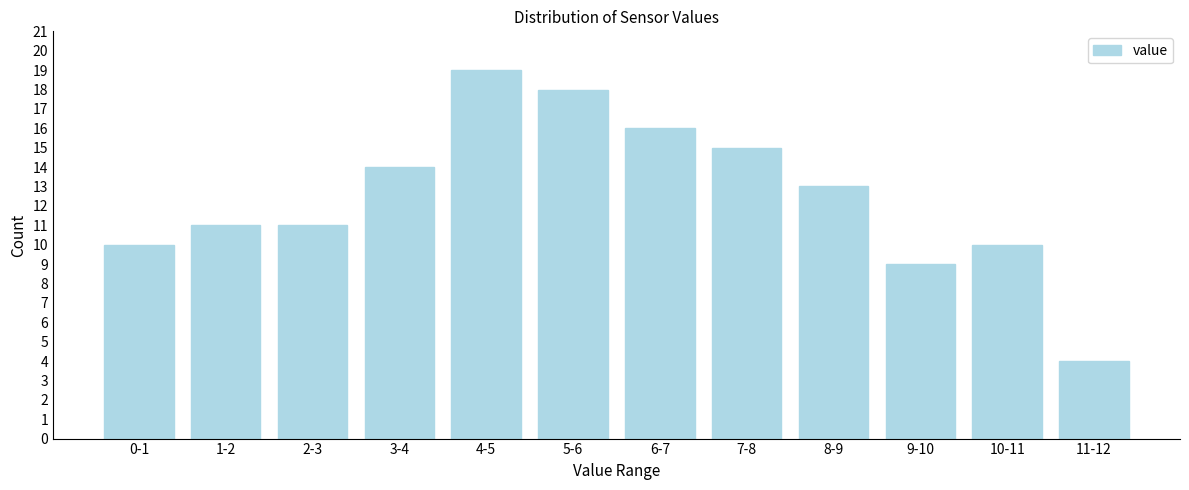

Reading left to right, what are all the values shown in this chart?

0-1=10	1-2=11	2-3=11	3-4=14	4-5=19	5-6=18	6-7=16	7-8=15	8-9=13	9-10=9	10-11=10	11-12=4